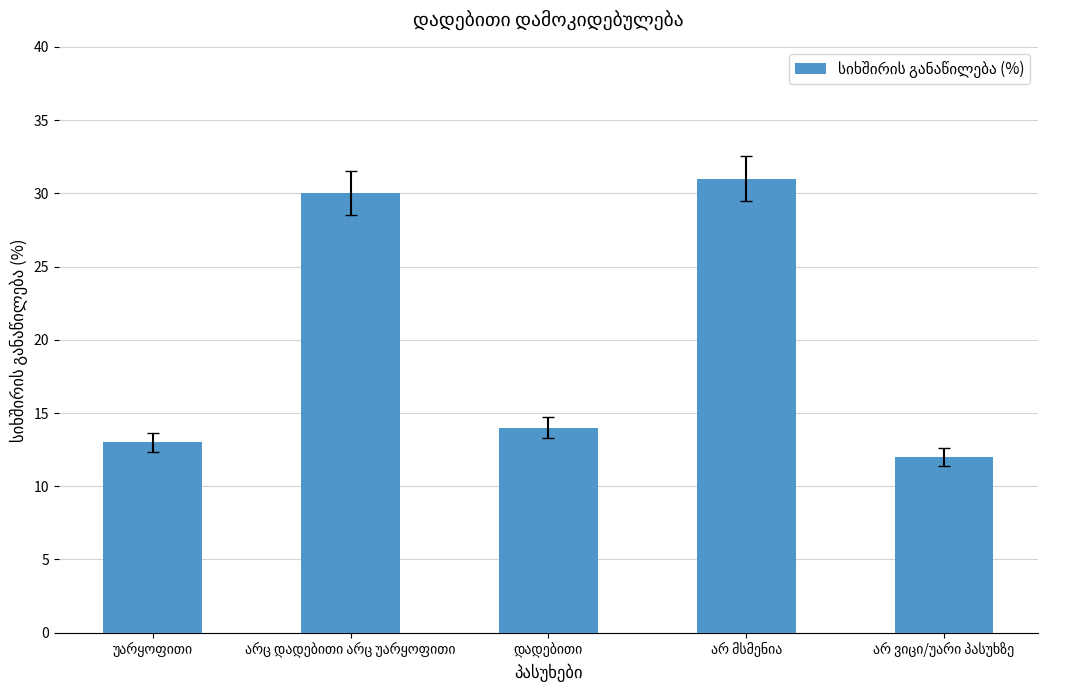

What is the maximum value shown in the chart?

31